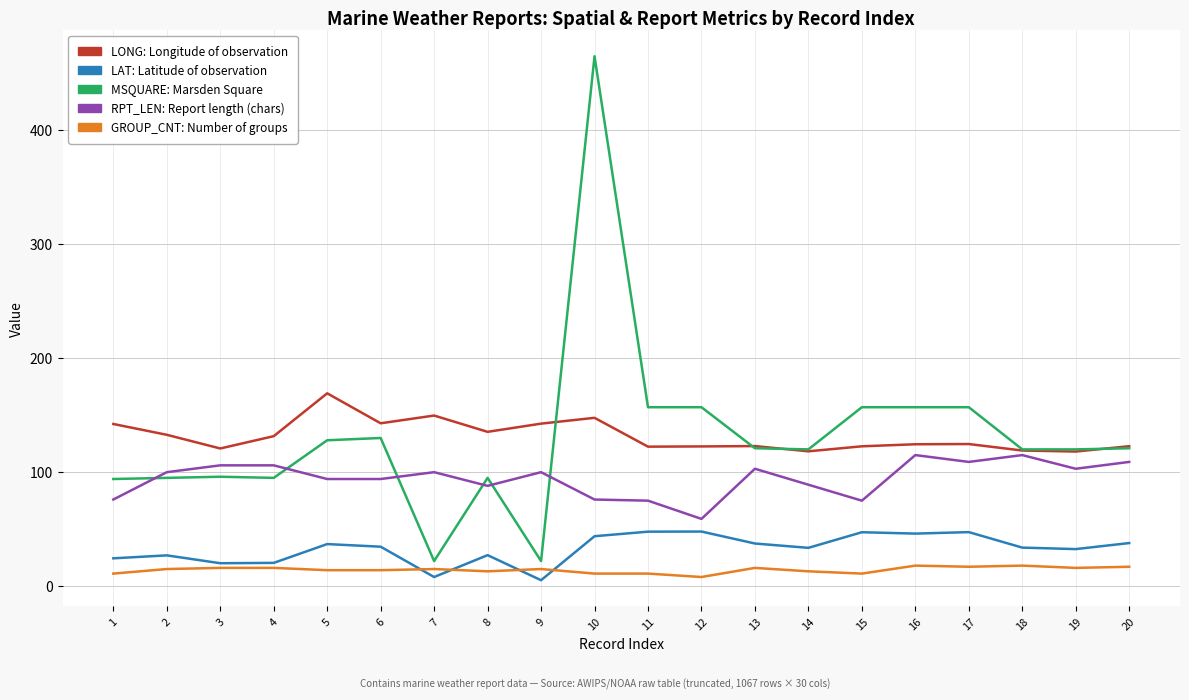

What is the difference between the highest and lowest values at 6?

128.9